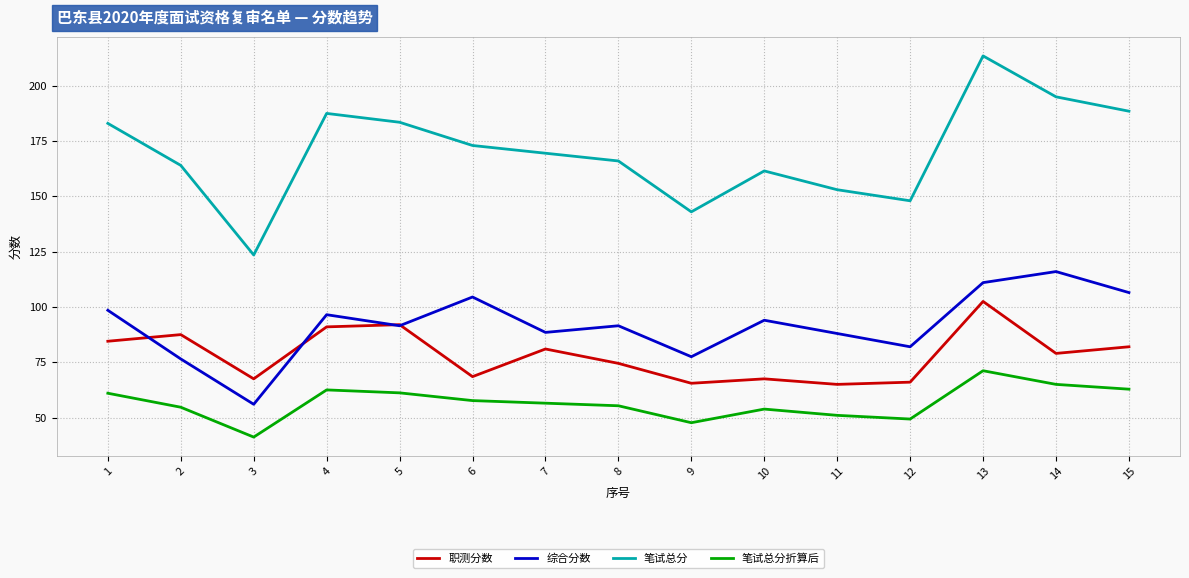

Is this an area chart (filled region under the line)?

No